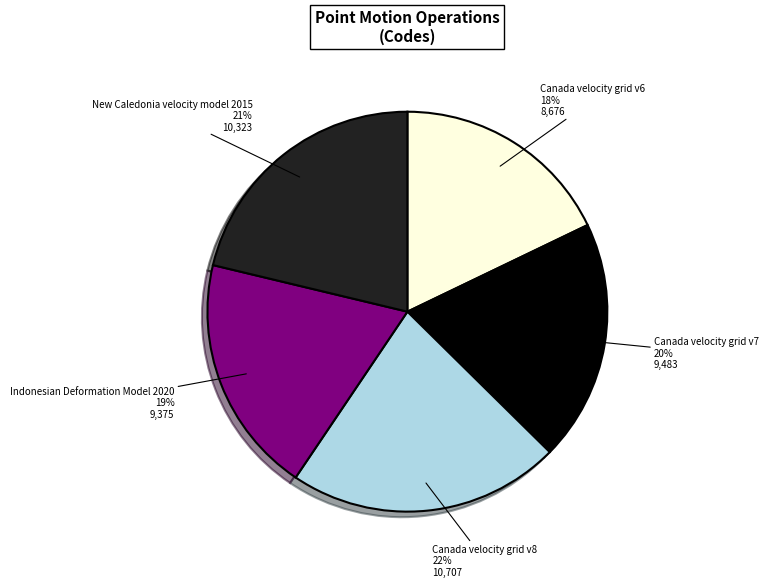

To the nearest percent, what is the average slice percentage?

20%